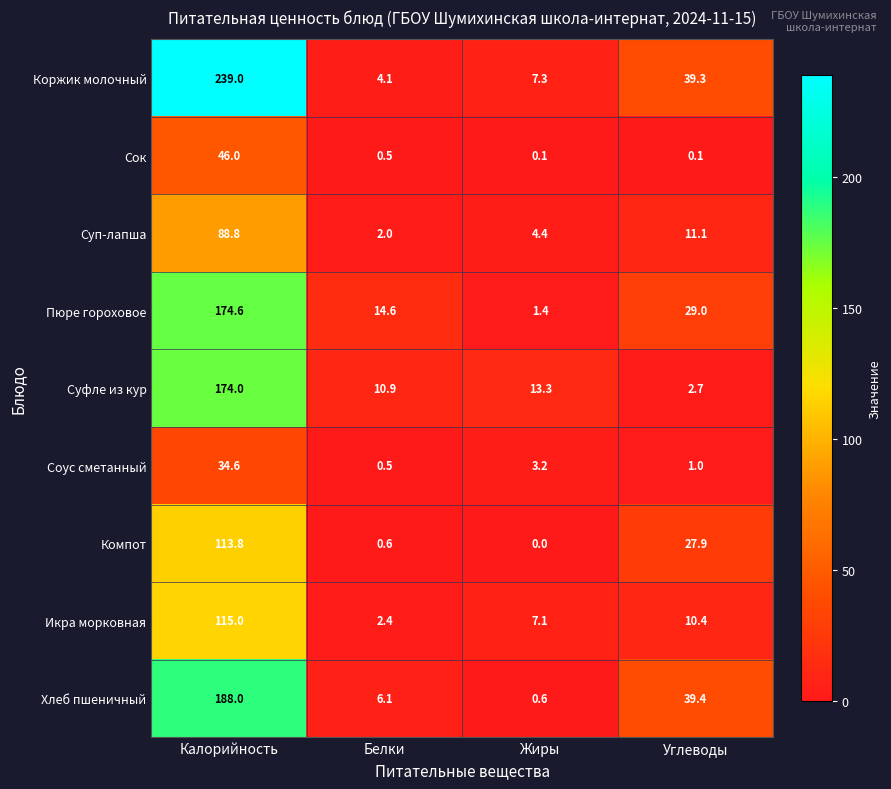

The value of Хлеб пшеничный at Жиры is 0.6. True or false?

True